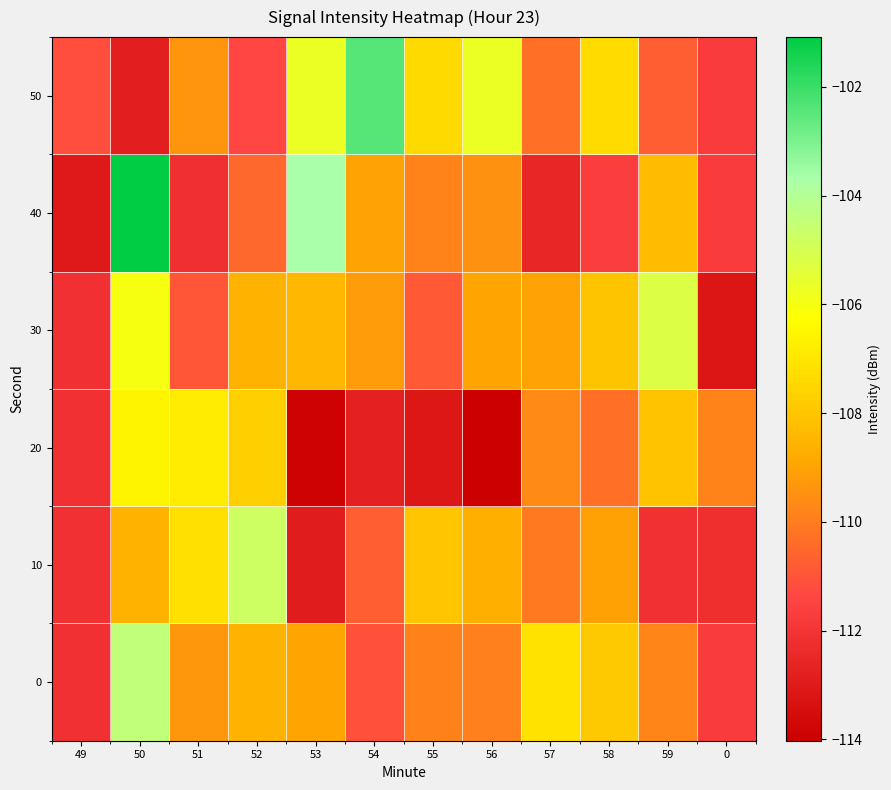

Which series has the largest total across all categories?

50